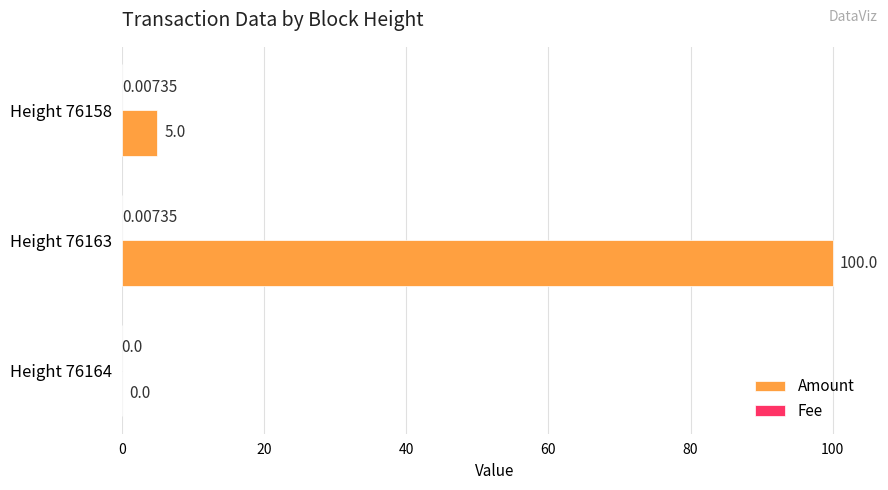

What is the total value across all series at Height 76163?

100.0